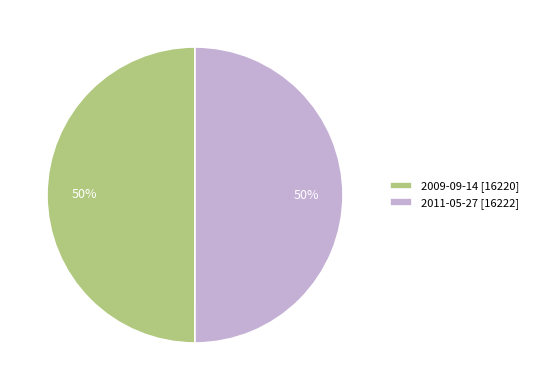

Is it true that 2011-05-27 is 50% of the pie?

True